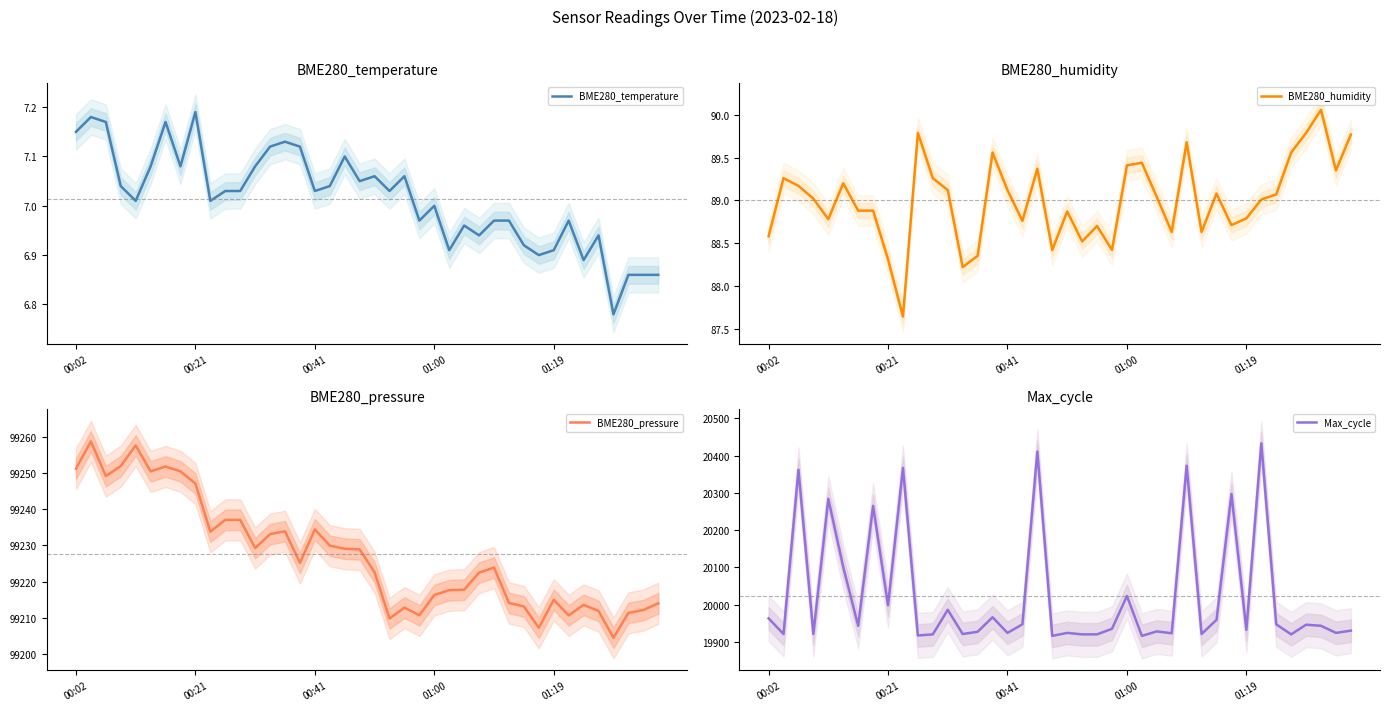

The BME280_temperature series shows 11.7 at 00:02. True or false?

False